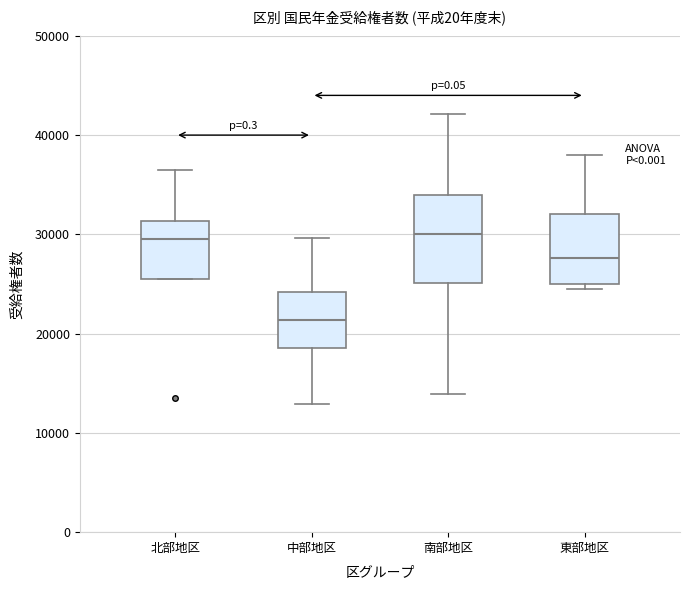

Reading left to right, read every box against the y-axis: the position of its median line, the range the box covers, and the ends of its whiskers. The values are not printed on the chart, so give them approximately, as read against the axis.

北部地区: median 30000, box 25000 to 31000, whiskers 25000 to 36000
中部地区: median 21000, box 19000 to 24000, whiskers 13000 to 30000
南部地区: median 30000, box 25000 to 34000, whiskers 14000 to 42000
東部地区: median 28000, box 25000 to 32000, whiskers 24000 to 38000